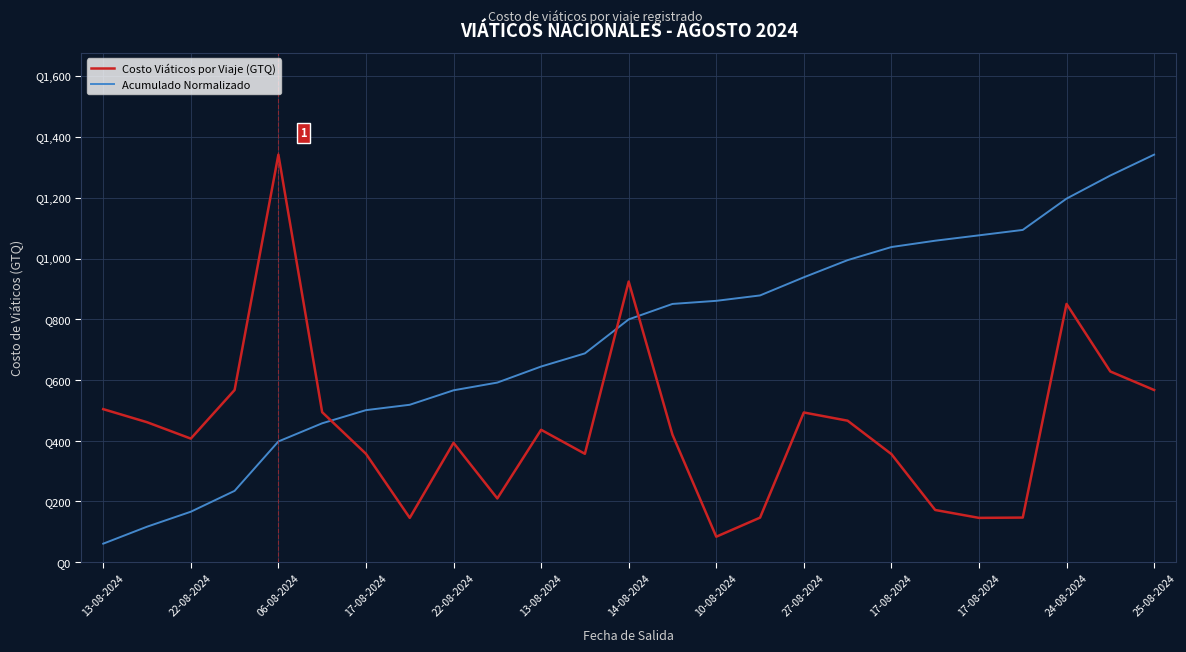

Does the chart display data point markers on the line(s)?

No